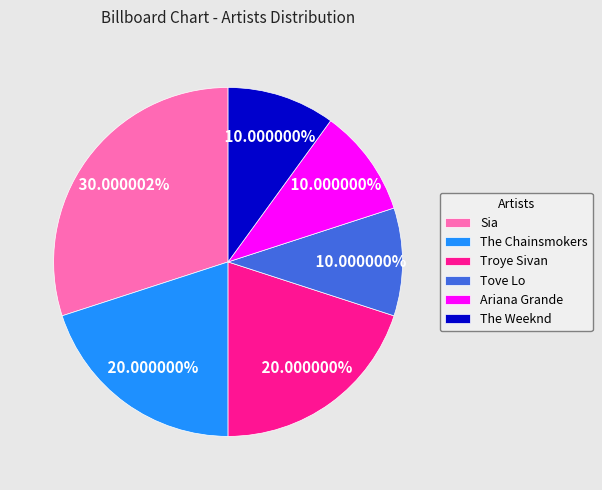

True or false: Troye Sivan accounts for 9% of the total.

False